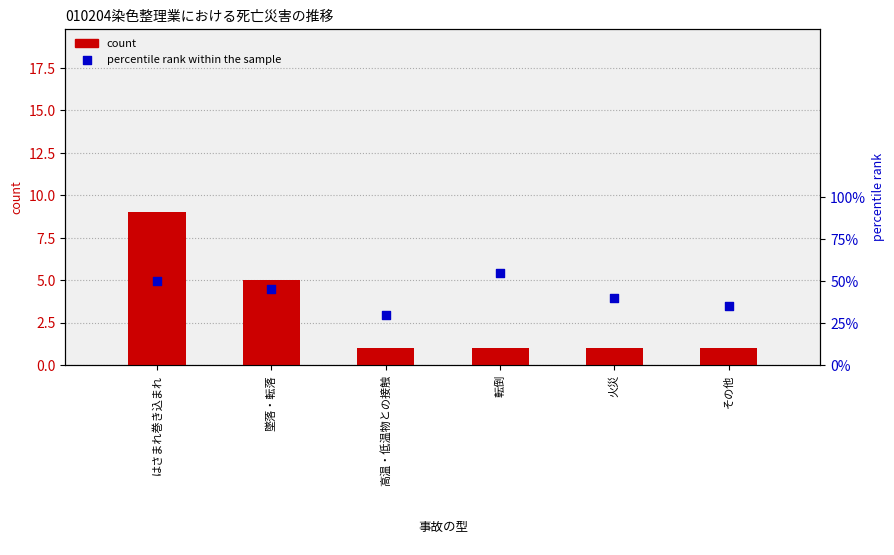

At how many categories does at least one series exceed 20?

6